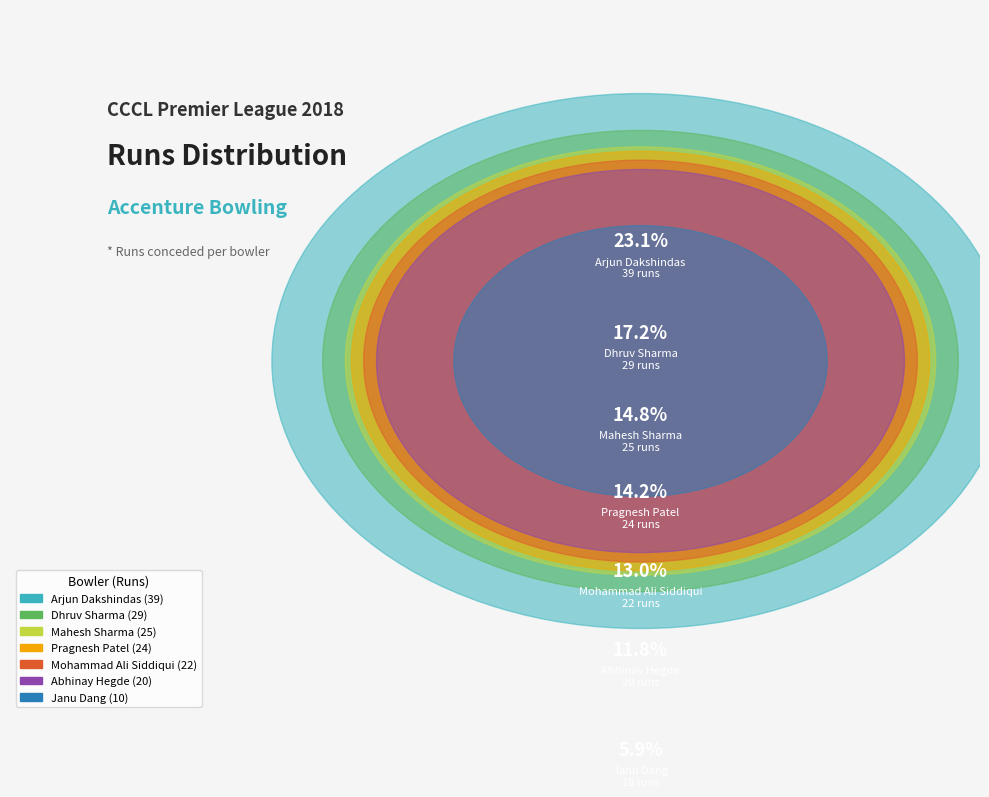

To the nearest percent, what is the combined percentage of Mohammad Ali Siddiqui and Pragnesh Patel?

27%